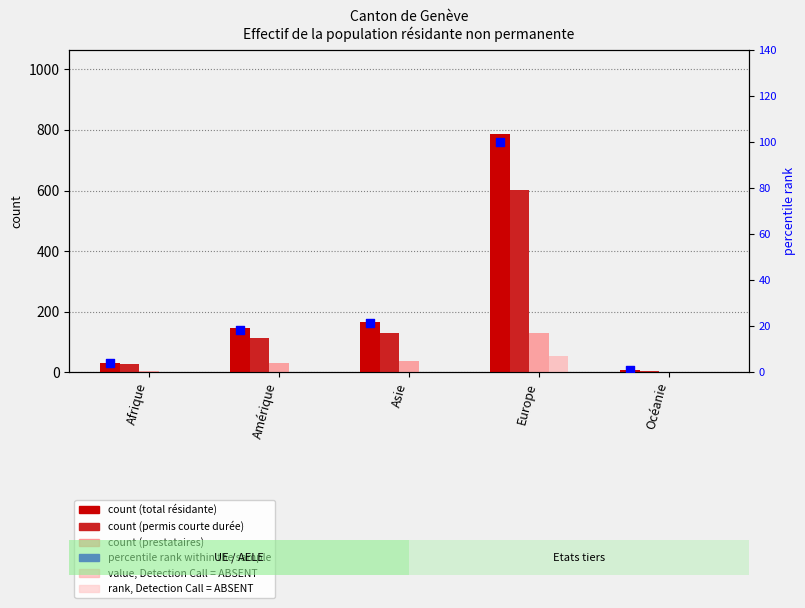

Is the value of Titulaires permis courte durée at Europe greater than the value of percentile rank within the sample at Amérique?

Yes